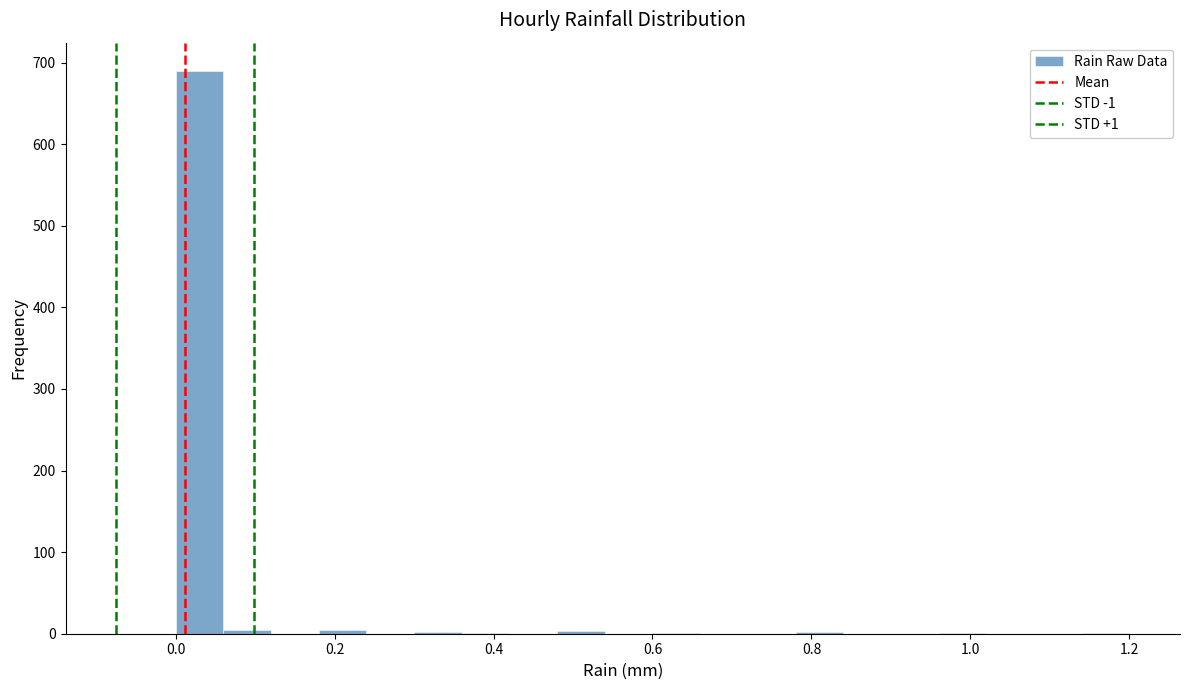

Read against the x-axis, roughly where is the centre of the tallest bar?

0.04